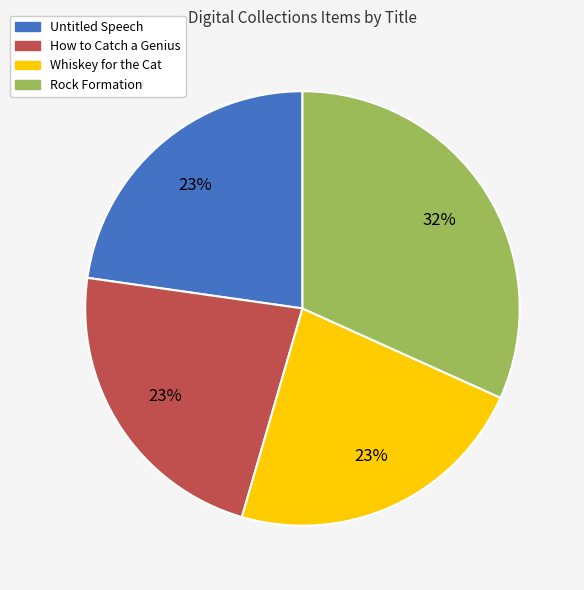

What percentage is the Rock Formation slice, to the nearest percent?

32%